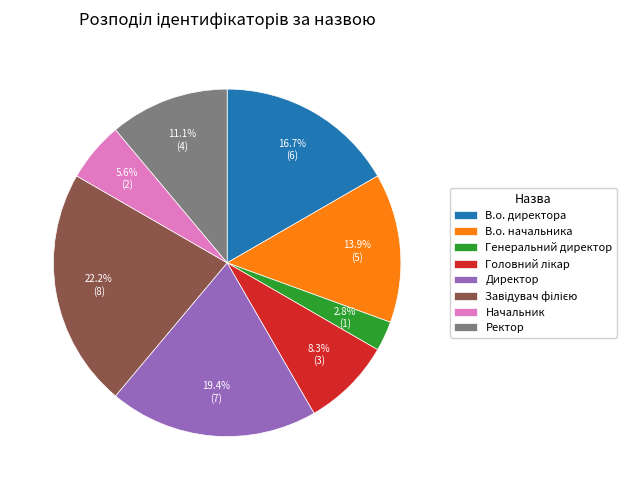

To the nearest percent, what portion does Директор represent?

19%